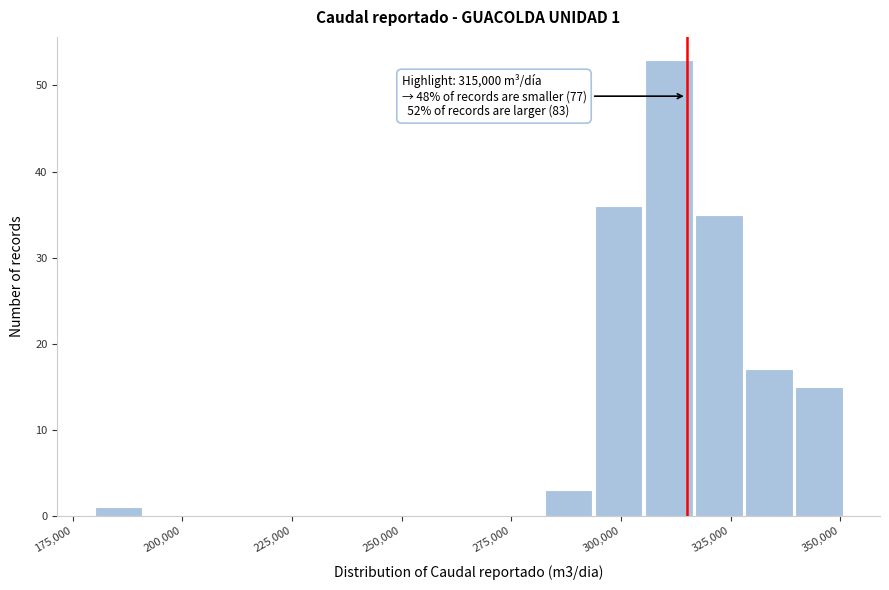

Around what value on the x-axis is the tallest bar? Give the approximate position of its centre, as read against the axis.

310000